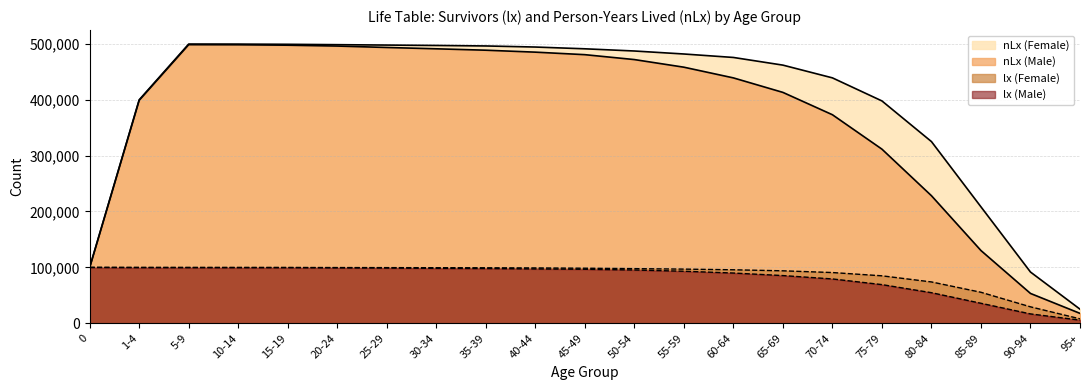

Reading right to left, list all the values displayed in this chart.

lx (Male): 5707	16829	35835	54785	69234	79359	85386	89925	93142	95375	96670	97272	98044	98304	99004	99318	99603	99638	99683	99724	100000
nLx (Male): 17786	53426	130139	228179	311460	373005	412963	438895	458037	471658	480424	484927	488401	490909	493283	495839	497356	498122	498287	398800	99784
lx (Female): 8034	29480	55503	74001	84957	90800	93897	95744	96948	97786	98536	99058	99305	99445	99587	99723	99851	99875	99893	99934	100000
nLx (Female): 25282	91694	208268	324978	397693	438938	461728	475438	481623	486986	490913	494070	495996	496881	497593	498290	498959	499316	499417	399638	99943